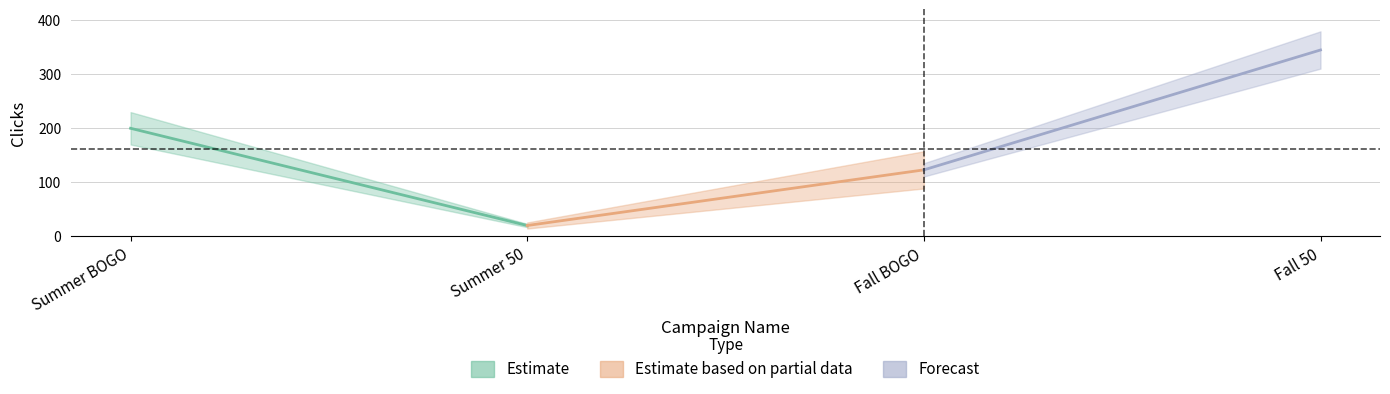

How many values are below 200?

2